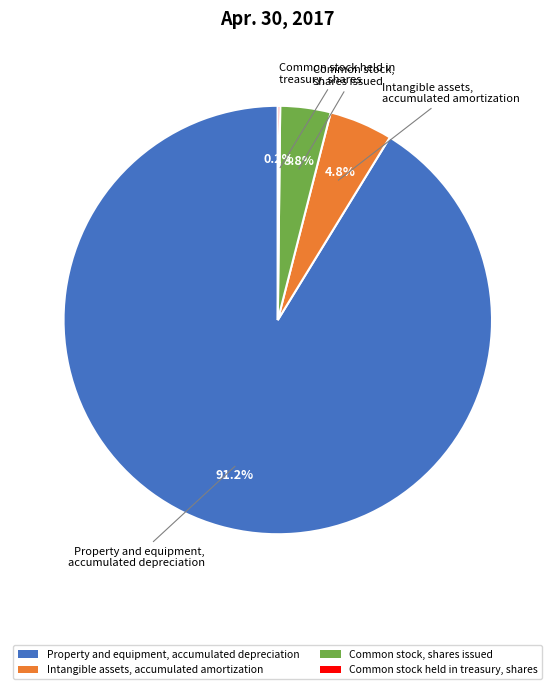

Does any single category account for the majority?

Yes